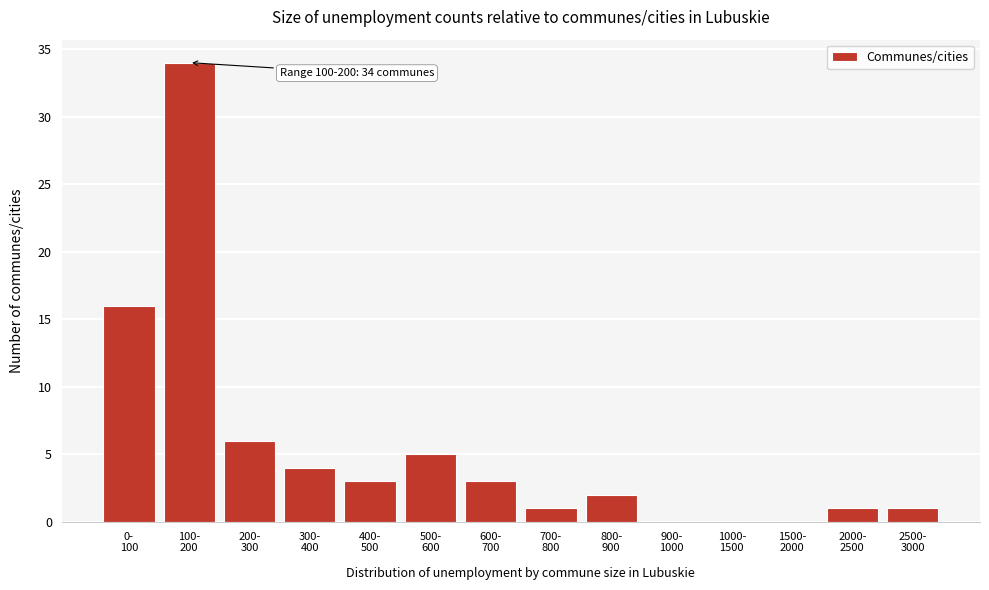

What is the sum of all values?

76